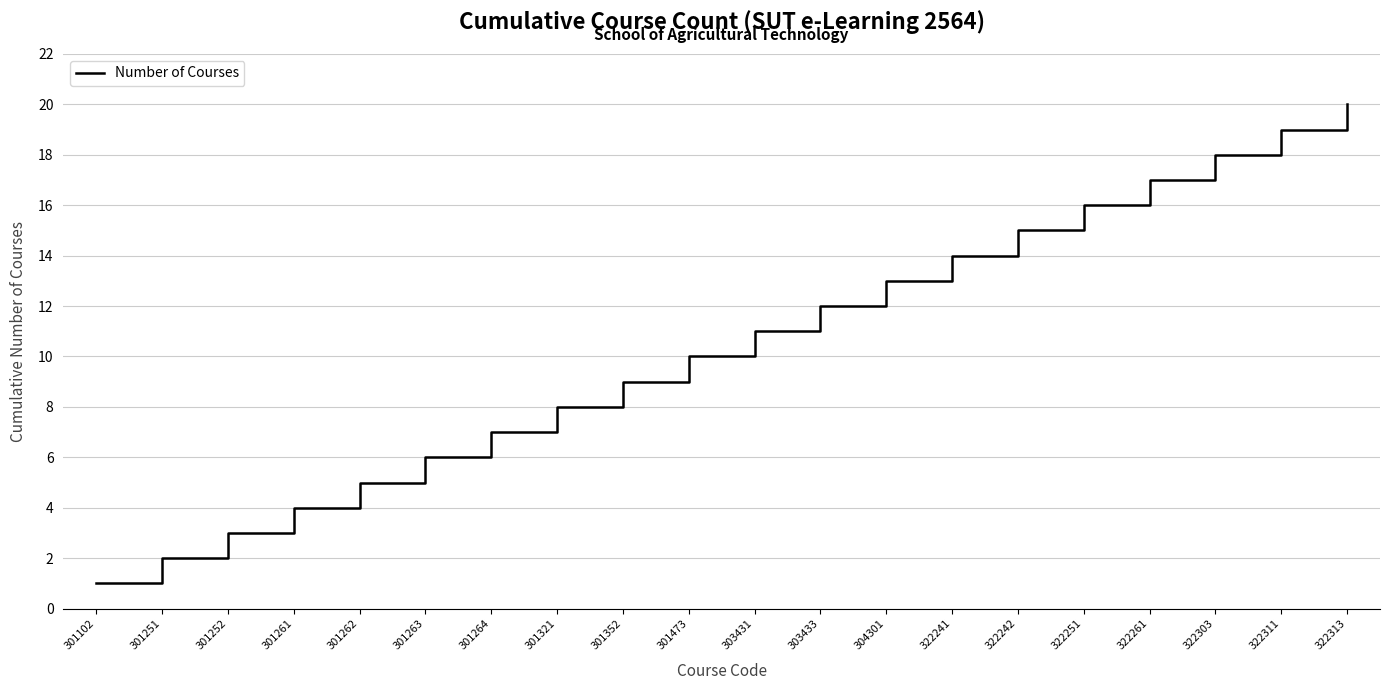

List the labels in order of value, largest first.

322313, 322311, 322303, 322261, 322251, 322242, 322241, 304301, 303433, 303431, 301473, 301352, 301321, 301264, 301263, 301262, 301261, 301252, 301251, 301102